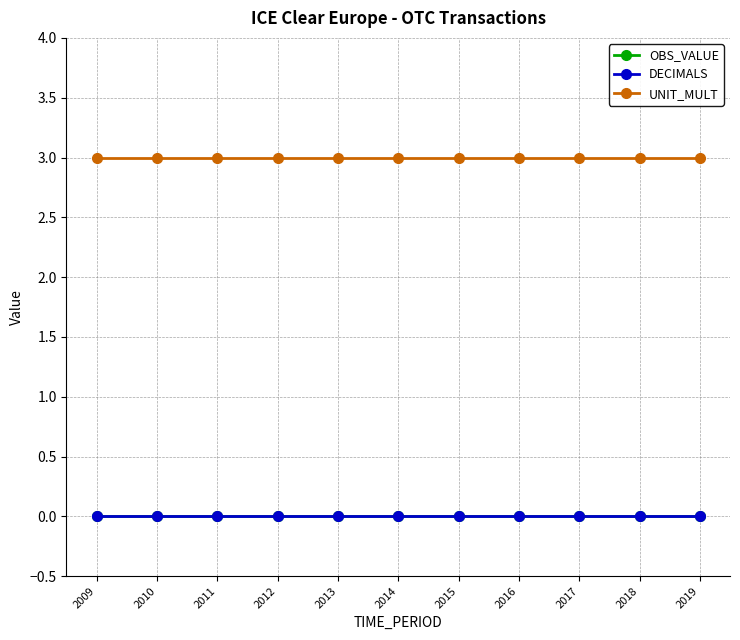

What is the total value across all series at 2009?

3